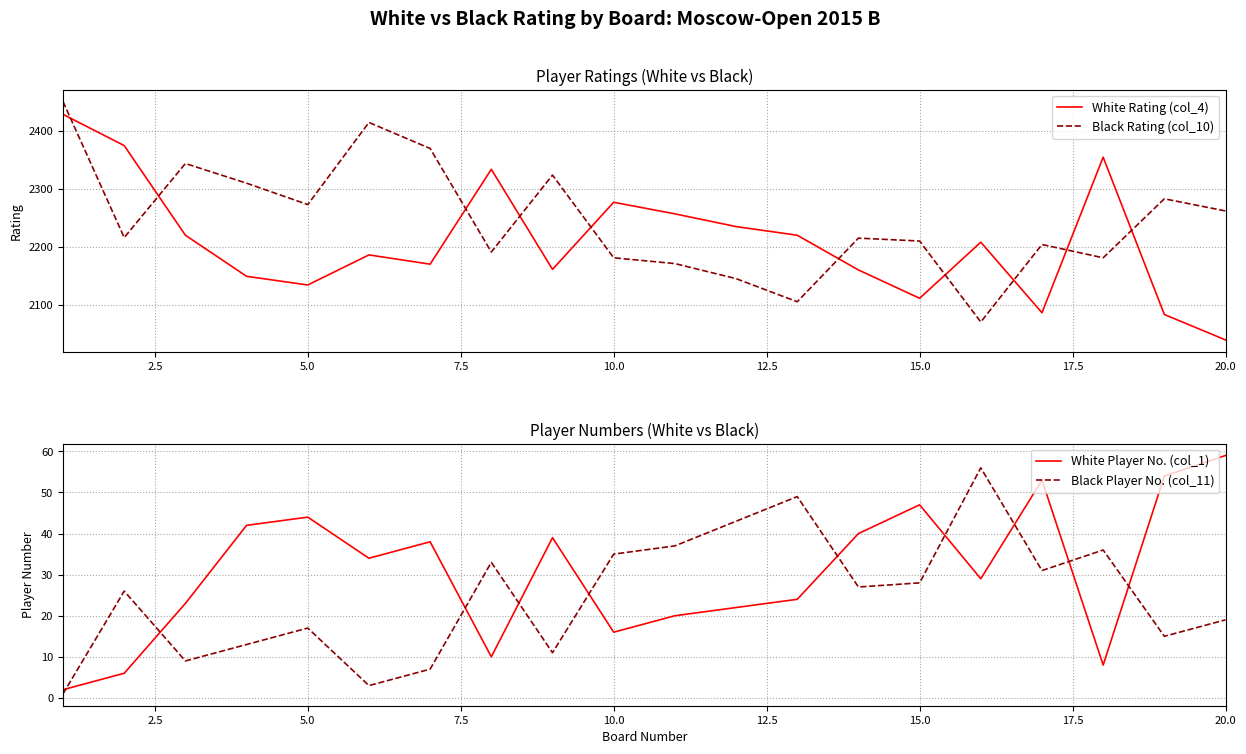

What is the value of the White Rating (col_4) point at the 17th from the left?

2086